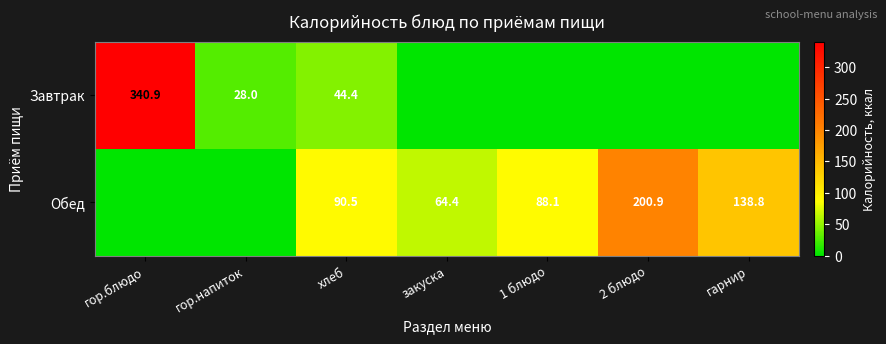

What is the spread (max minus min) of values at гор.блюдо?

340.9